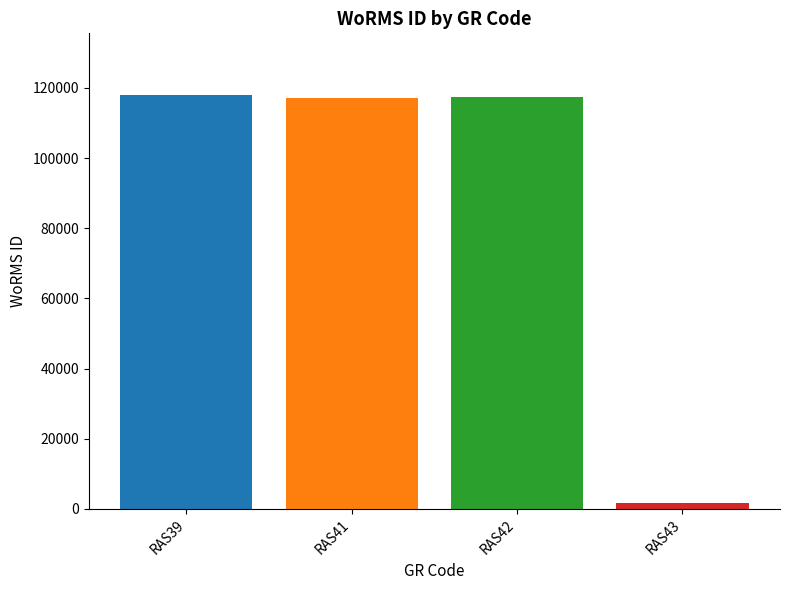

What is the difference between the values at RAS42 and RAS39?

500